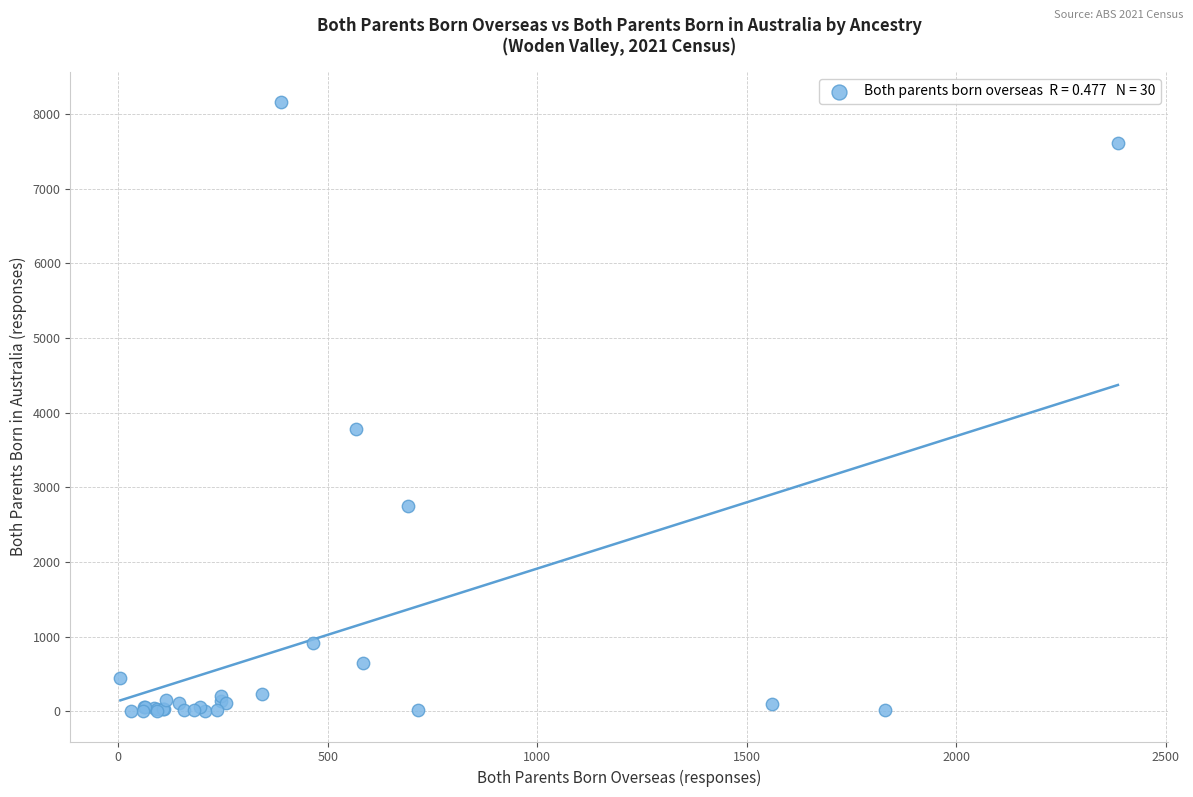

What Y value in the scatter plot is closest to 4079?

3786